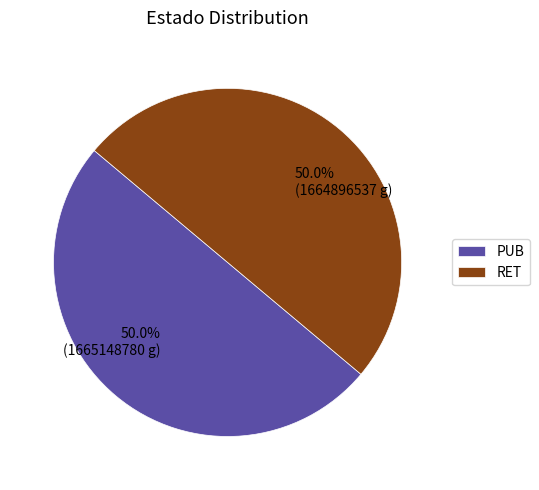

How many segments does this pie chart have?

2